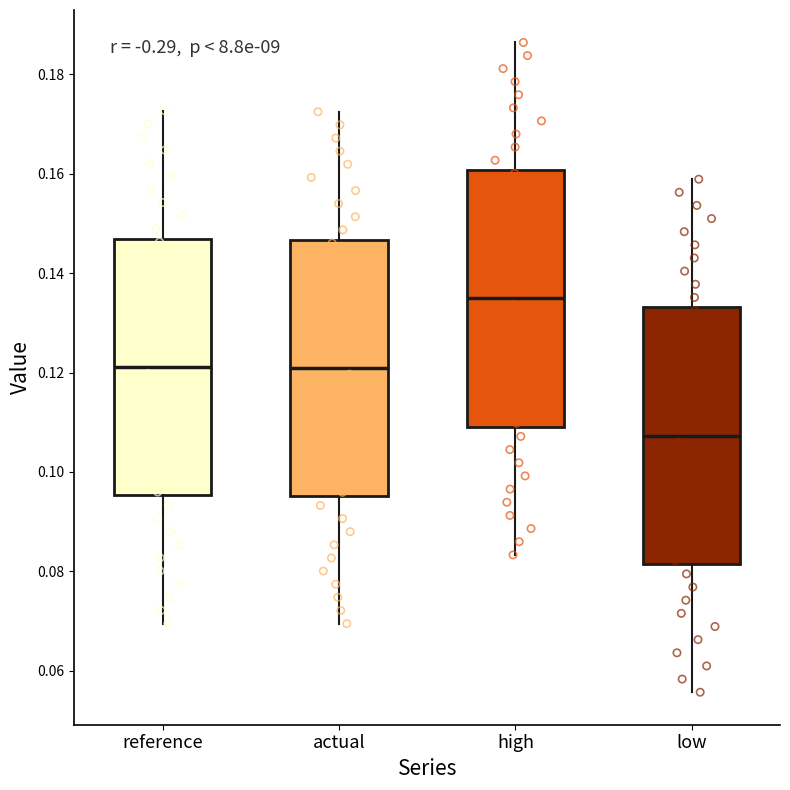

Which box's median line is the lowest?

low